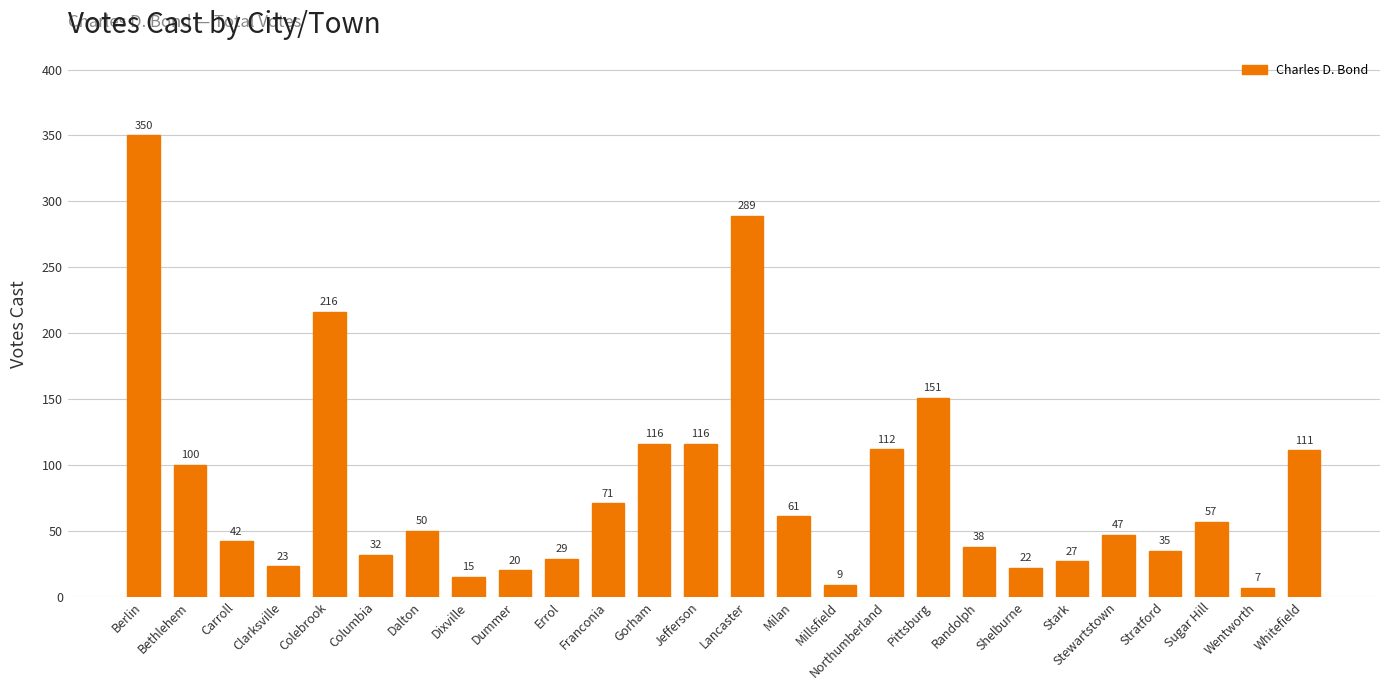

How many categories are shown in the chart?

26